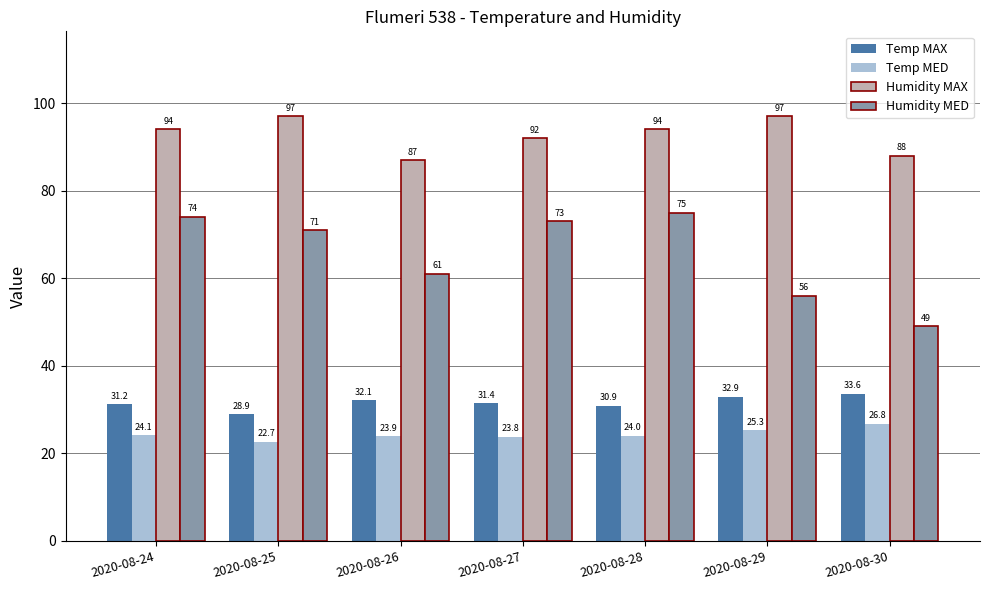

What is the spread (max minus min) of values at 2020-08-29?

71.7